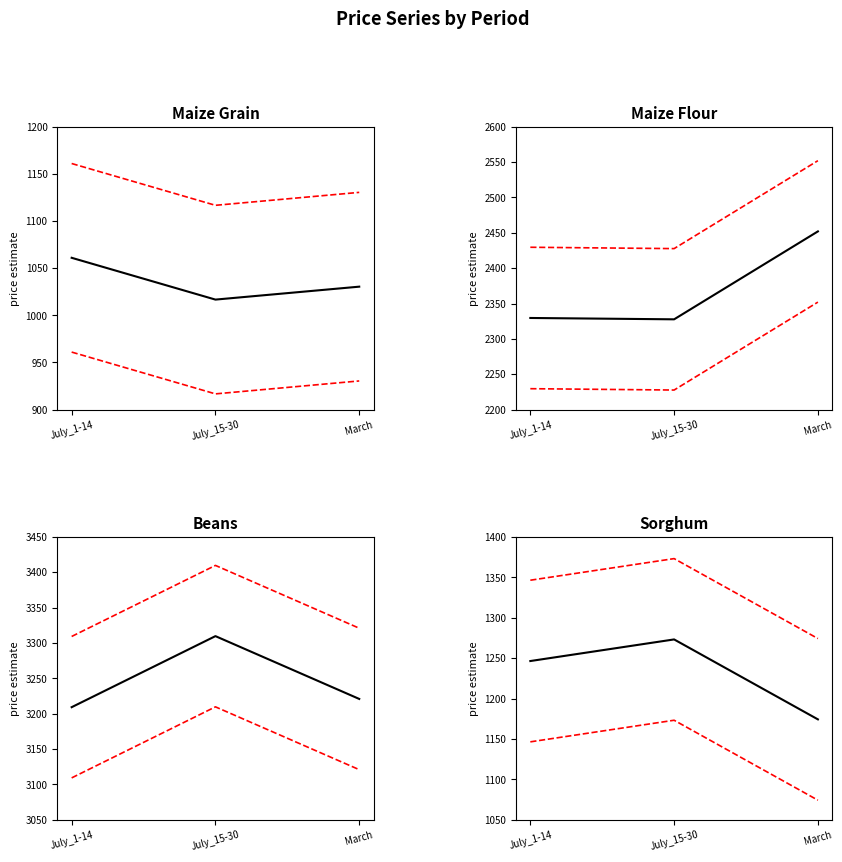

Which series has the largest total across all categories?

price_beans